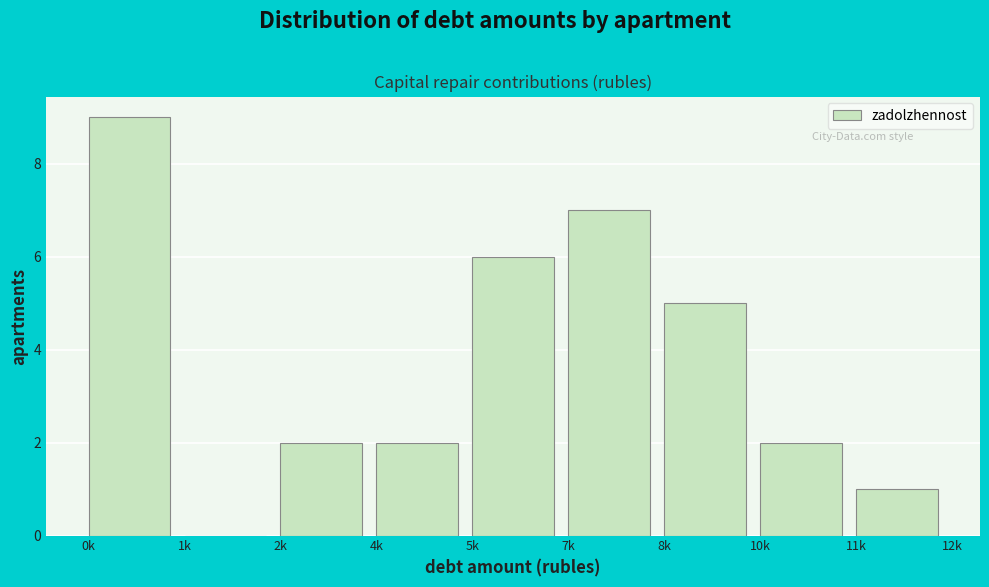

Reading left to right, list all the values displayed in this chart.

0k=9	1k=0	2k=2	4k=2	5k=6	7k=7	8k=5	10k=2	11k=1